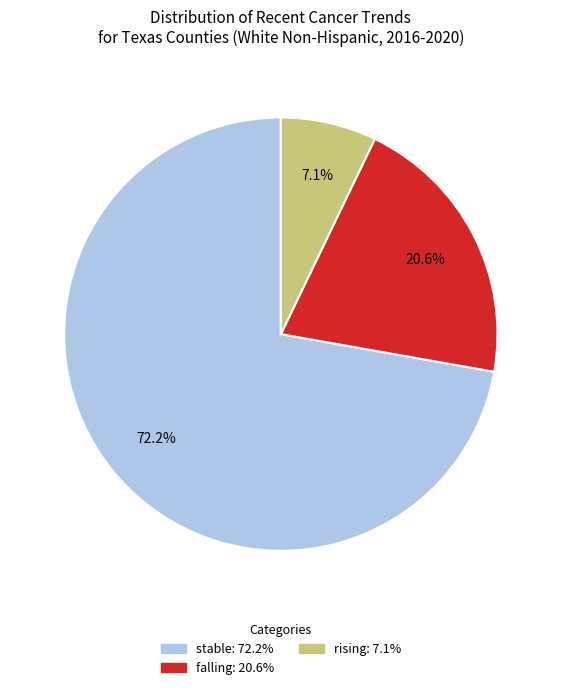

Which slice is the largest?

stable